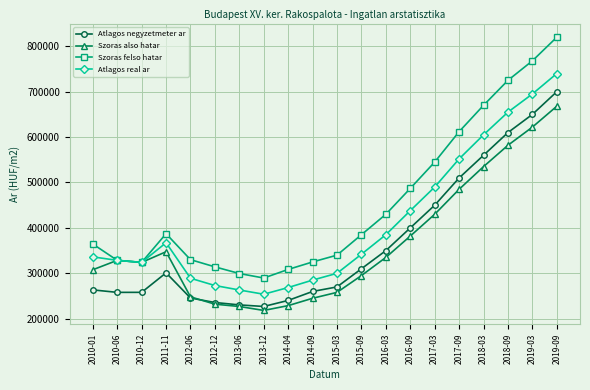

What is the average value of the Atlagos negyzetmeter ar series?

366468